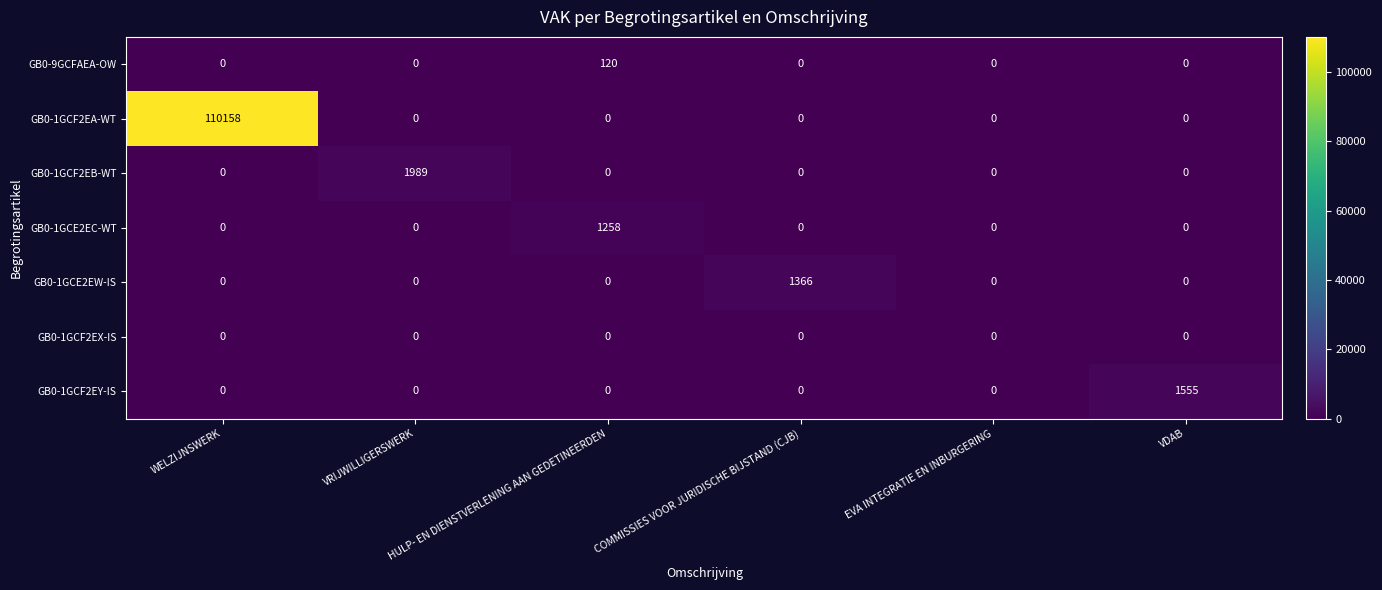

Which series changed the most between COMMISSIES VOOR JURIDISCHE BIJSTAND (CJB) and VDAB?

GB0-1GCF2EY-IS